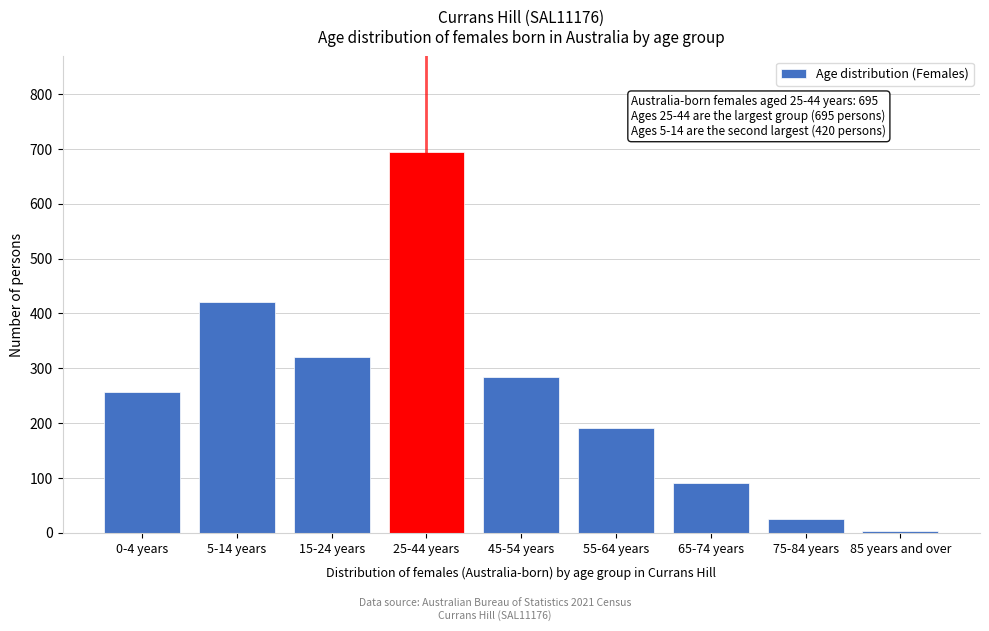

Reading right to left, what are all the values shown in this chart?

3	26	91	191	285	695	321	420	256